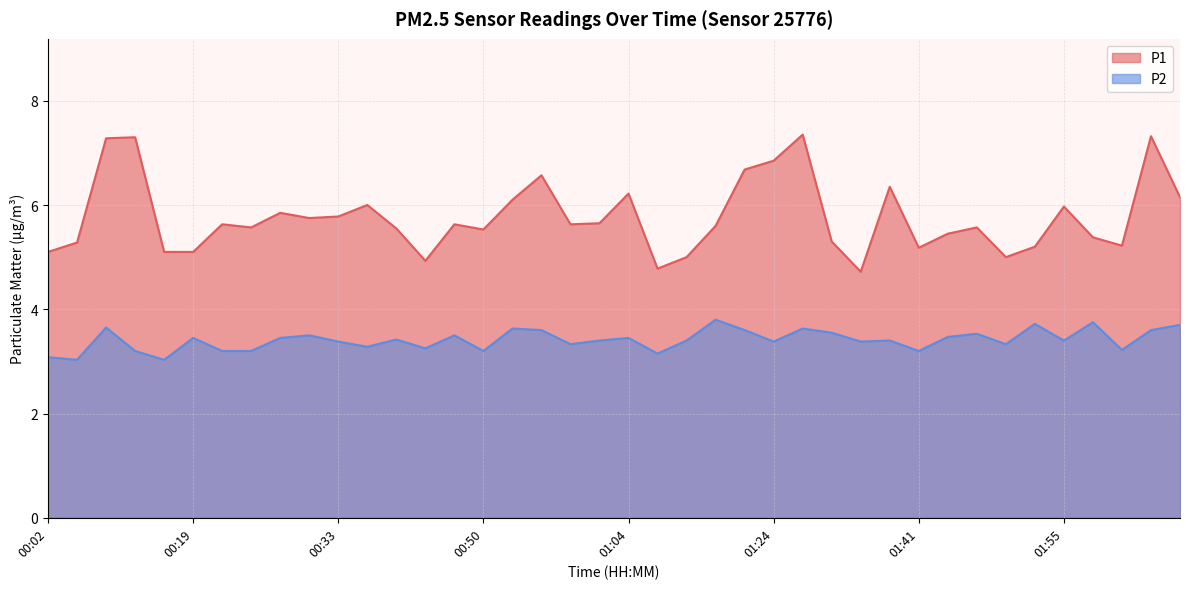

What is the approximate value of P2 at 01:16?

3.4